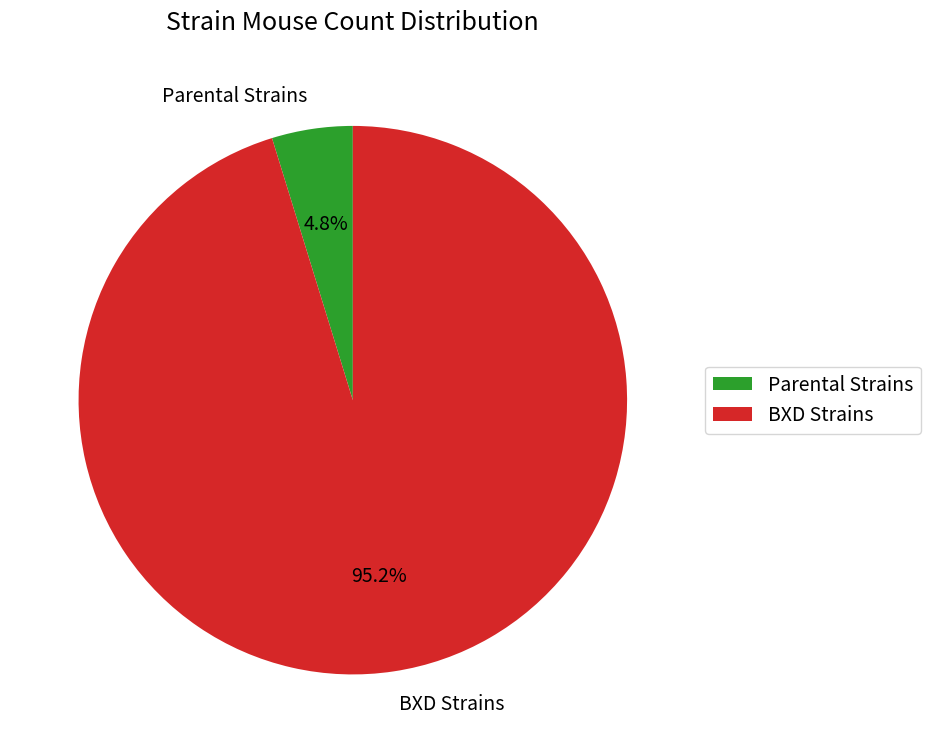

Which has a higher value, Parental Strains or BXD Strains?

BXD Strains